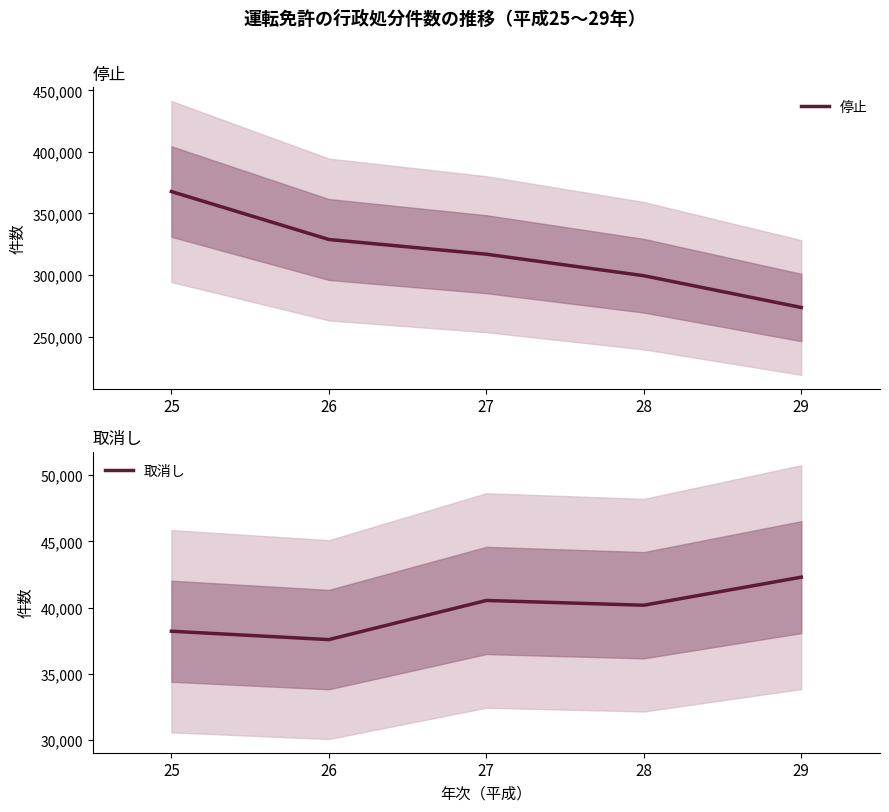

Which series has the largest total across all categories?

停止